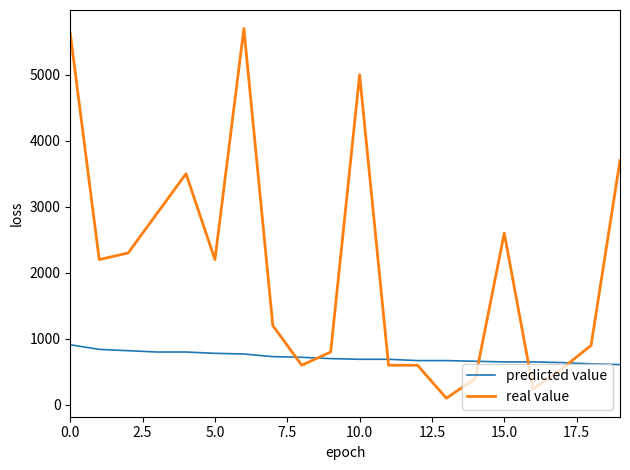

What is the difference between the maximum and minimum values in the real value series?

5600